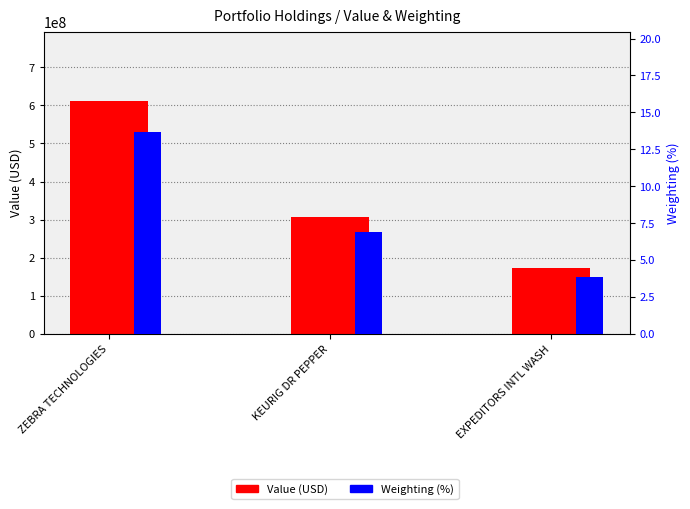

What is the total value across all series at ZEBRA TECHNOLOGIES?

610649013.6